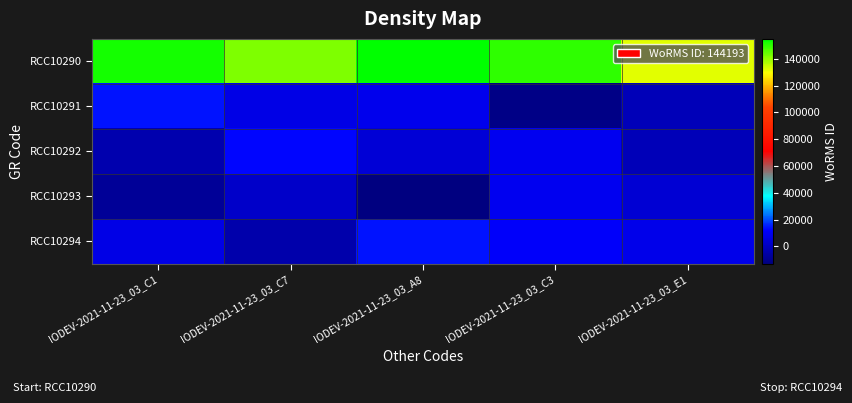

Reading left to right, transcribe all the data shown in this chart.

RCC10290: IODEV-2021-11-23_03_C1=152411.7	IODEV-2021-11-23_03_C7=142359.4	IODEV-2021-11-23_03_A8=154950.9	IODEV-2021-11-23_03_C3=150114.0	IODEV-2021-11-23_03_E1=132018.3
RCC10291: IODEV-2021-11-23_03_C1=14268.7	IODEV-2021-11-23_03_C7=7834.2	IODEV-2021-11-23_03_A8=8581.9	IODEV-2021-11-23_03_C3=-11156.6	IODEV-2021-11-23_03_E1=-1488.4
RCC10292: IODEV-2021-11-23_03_C1=-3876.1	IODEV-2021-11-23_03_C7=12802.9	IODEV-2021-11-23_03_A8=4316.0	IODEV-2021-11-23_03_C3=9682.8	IODEV-2021-11-23_03_E1=-1697.6
RCC10293: IODEV-2021-11-23_03_C1=-8182.8	IODEV-2021-11-23_03_C7=1637.5	IODEV-2021-11-23_03_A8=-13085.5	IODEV-2021-11-23_03_C3=9828.9	IODEV-2021-11-23_03_E1=3949.9
RCC10294: IODEV-2021-11-23_03_C1=7742.6	IODEV-2021-11-23_03_C7=-4364.2	IODEV-2021-11-23_03_A8=14120.9	IODEV-2021-11-23_03_C3=11793.6	IODEV-2021-11-23_03_E1=8351.5